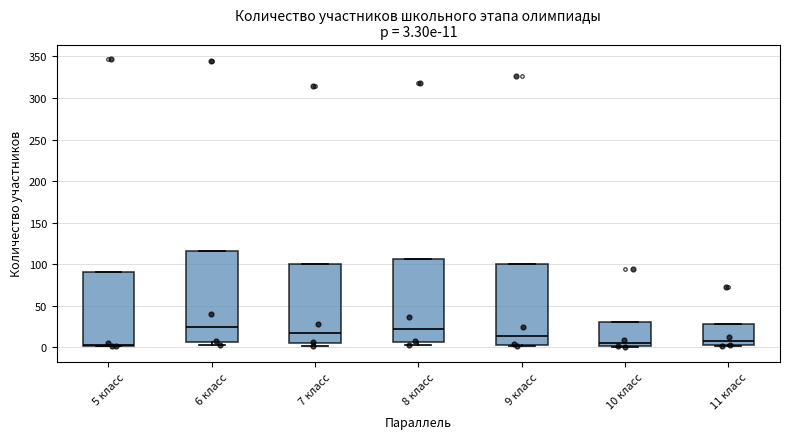

Which box is the tallest, from its lower edge to its upper edge?

6 класс